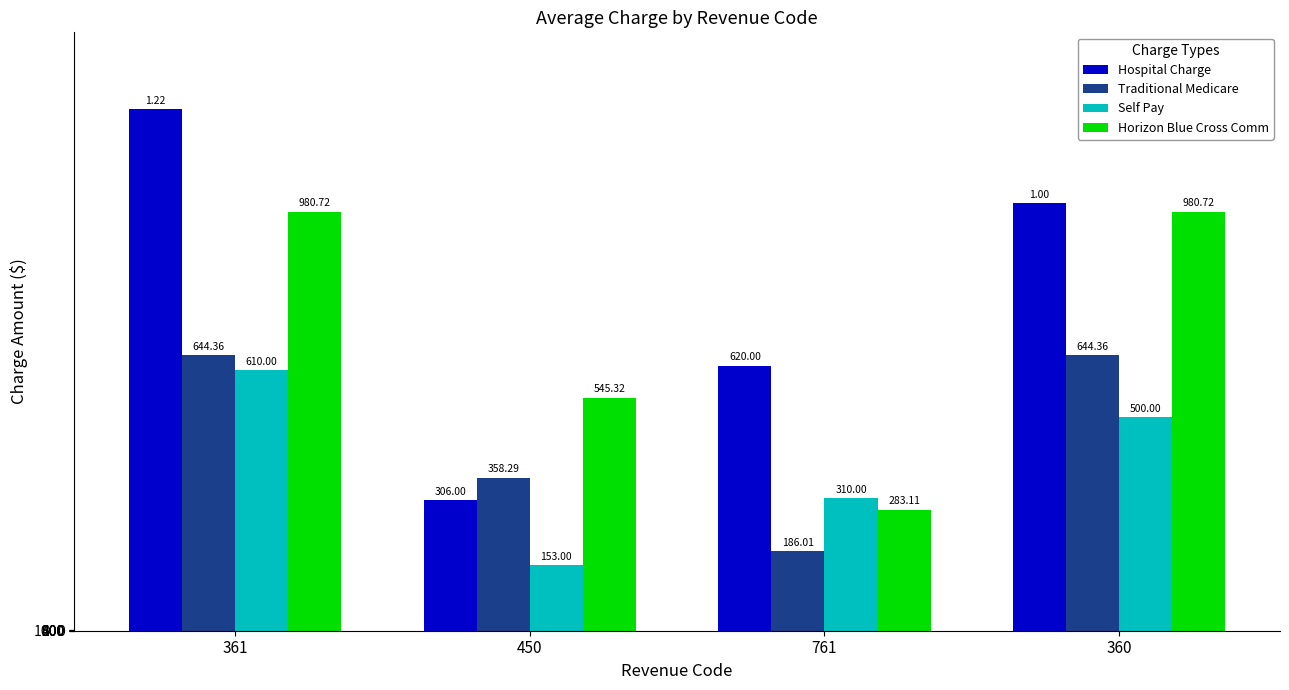

List the series in order of their overall mean, lowest first.

Self Pay, Traditional Medicare, Horizon Blue Cross Comm, Hospital Charge